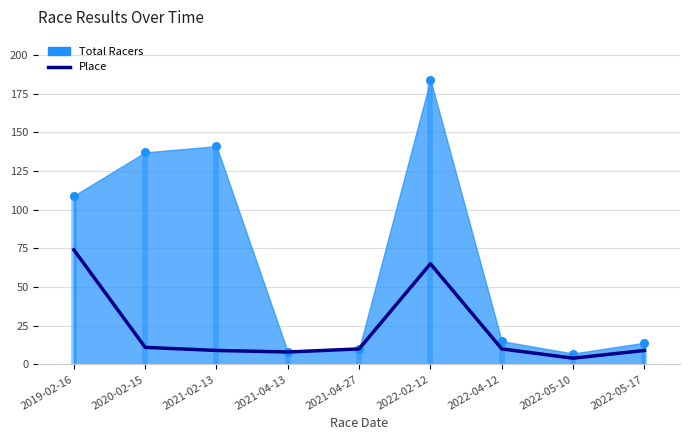

Between 2021-02-13 and 2022-05-17, which is larger?

2021-02-13